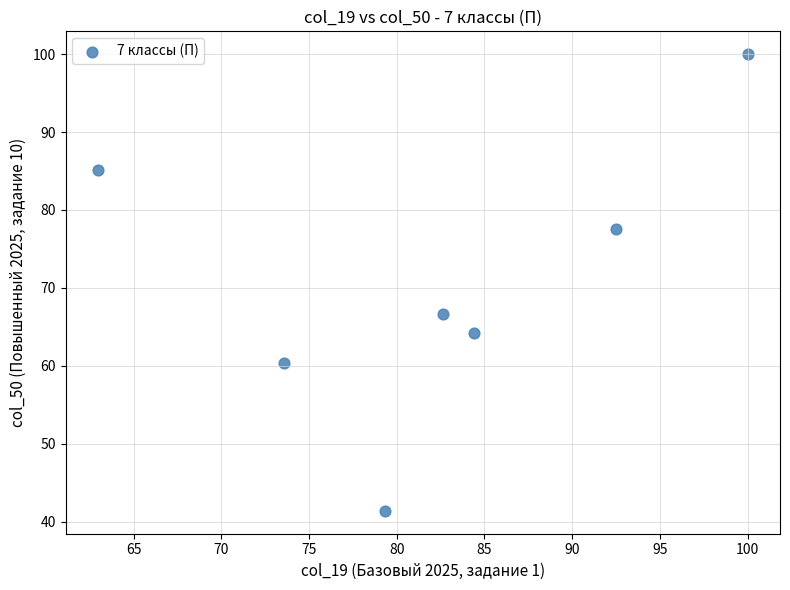

What is the average X value?

82.2